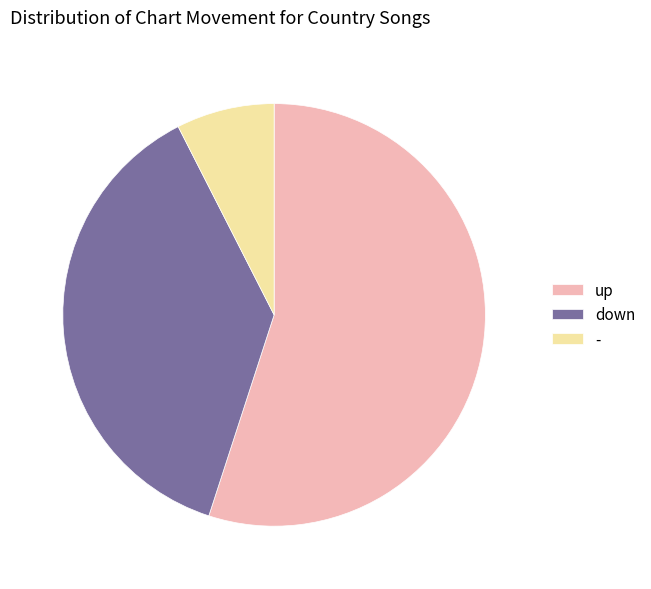

Rank the categories by value from lowest to highest.

-, down, up